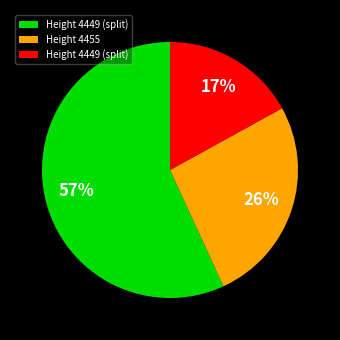

Is there any slice that represents more than half of the pie?

Yes